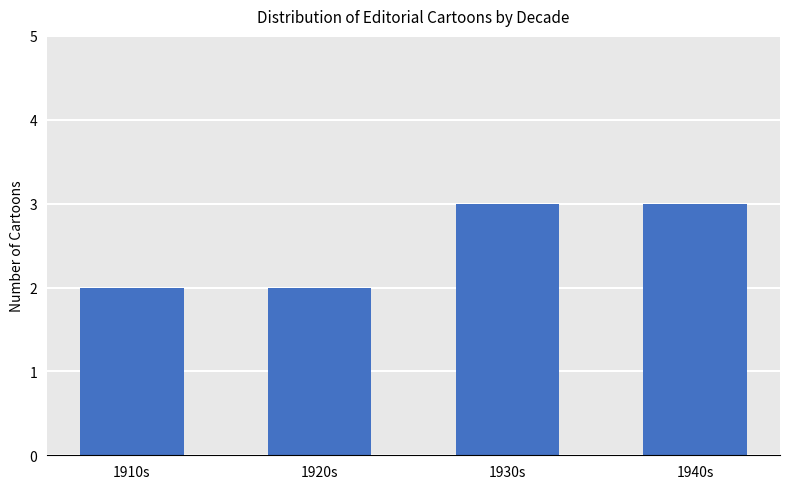

True or false: the data shows 3 at 1910s.

False